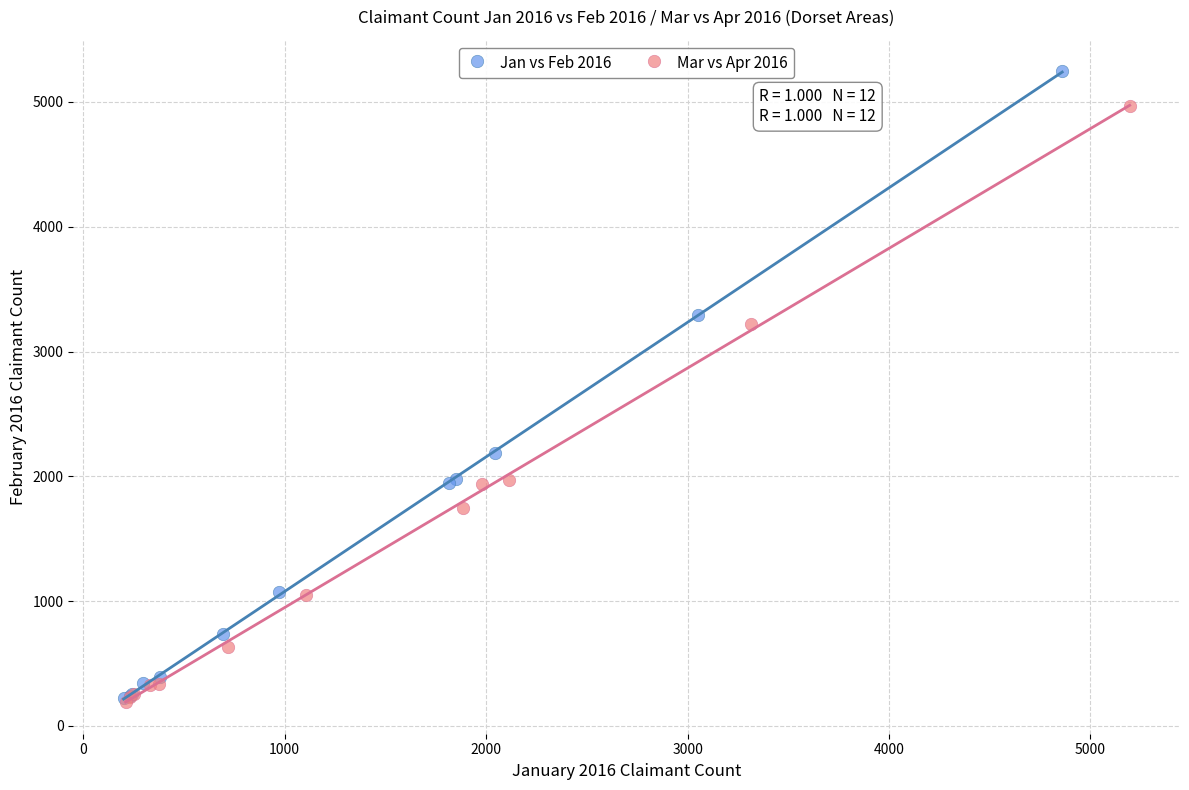

Which series contains the highest Y value?

Jan vs Feb 2016